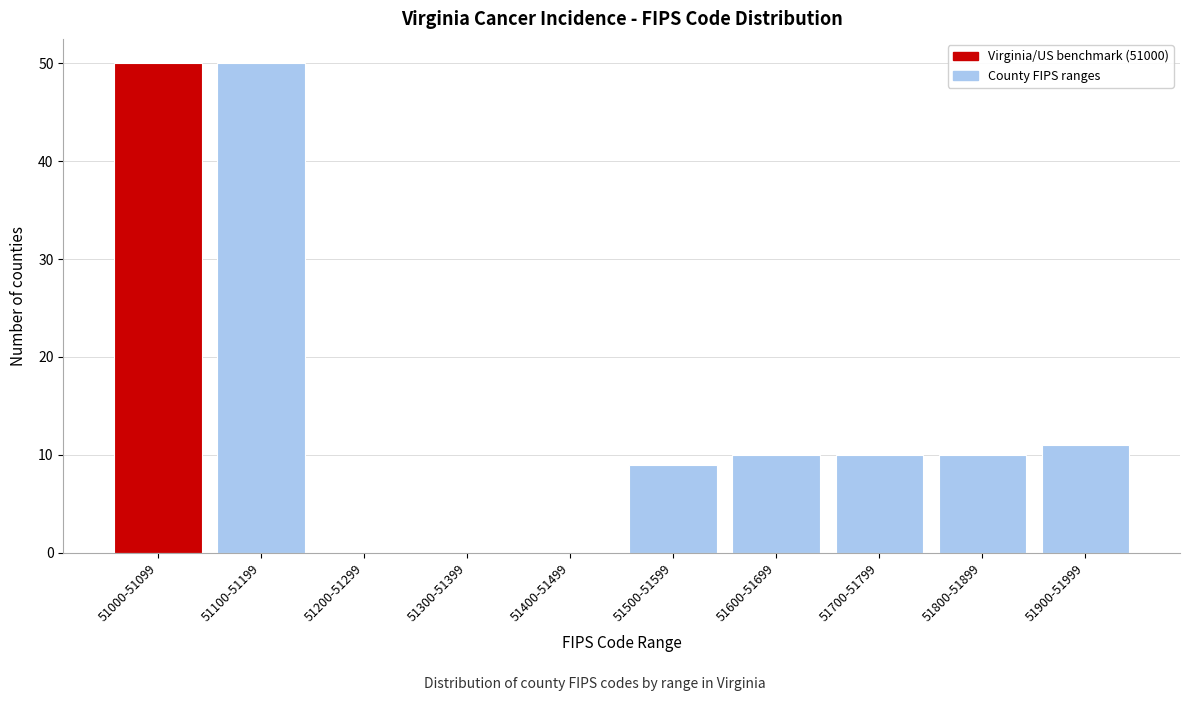

Reading left to right, list all the values displayed in this chart.

51000-51099=50	51100-51199=50	51200-51299=0	51300-51399=0	51400-51499=0	51500-51599=9	51600-51699=10	51700-51799=10	51800-51899=10	51900-51999=11